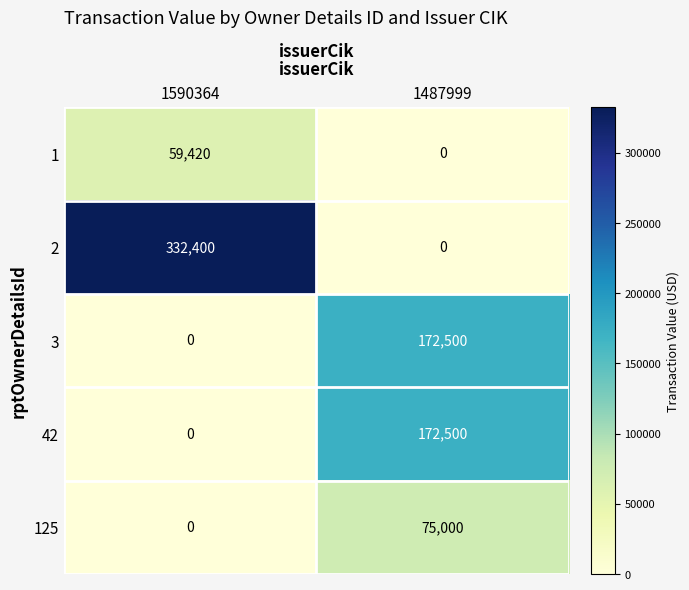

Reading left to right, list all the values displayed in this chart.

1: 59420	0
2: 332400	0
3: 0	172500
42: 0	172500
125: 0	75000